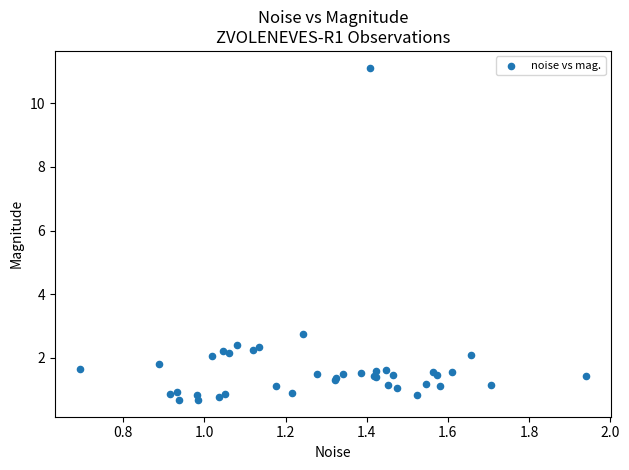

What Y value in the scatter plot is closest to 5?

2.7